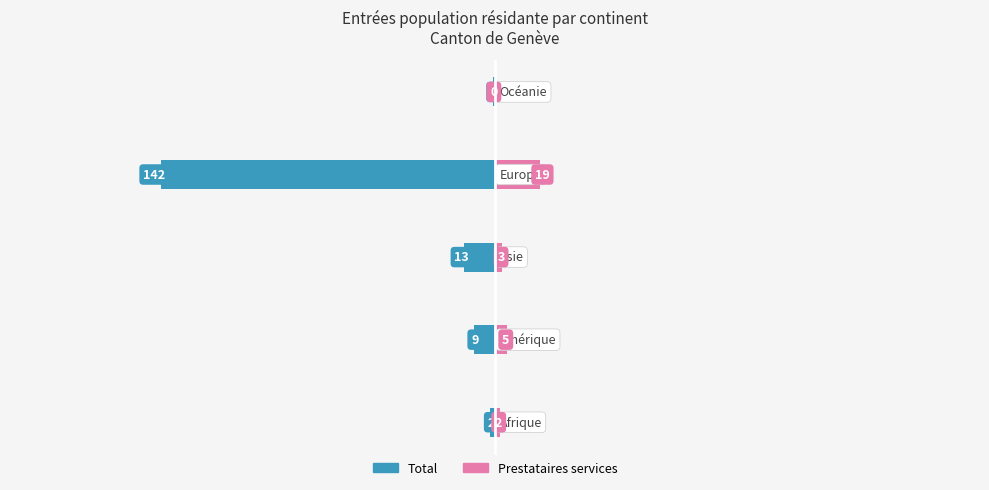

How many data points in Total are less than -9?

2